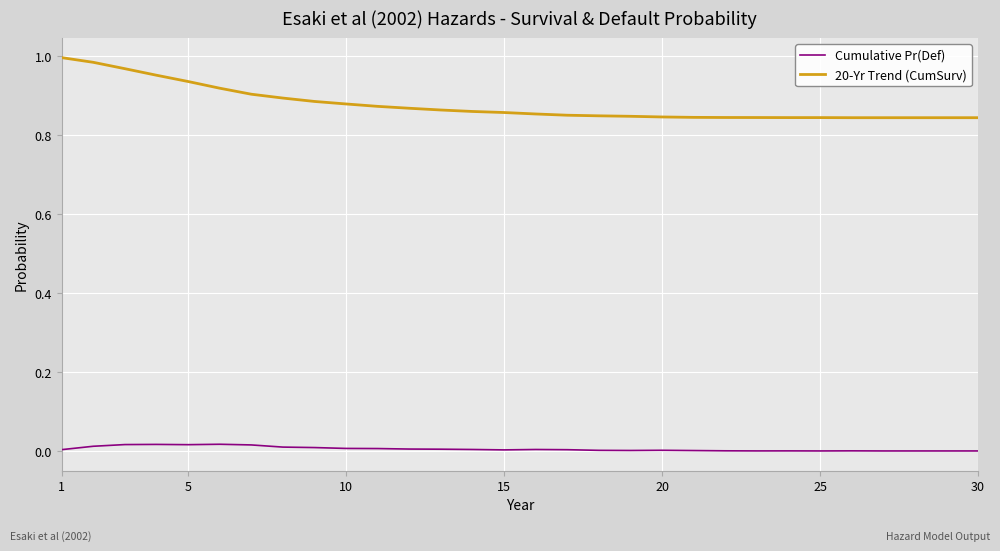

List the series in order of their overall mean, highest first.

20-Yr Trend (CumSurv), Cumulative Pr(Def)